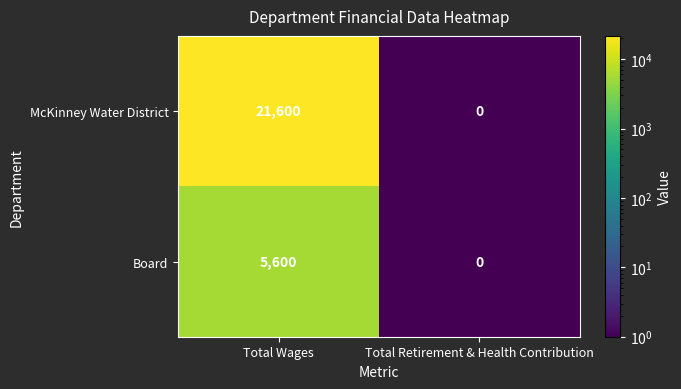

How many categories are shown in the chart?

2